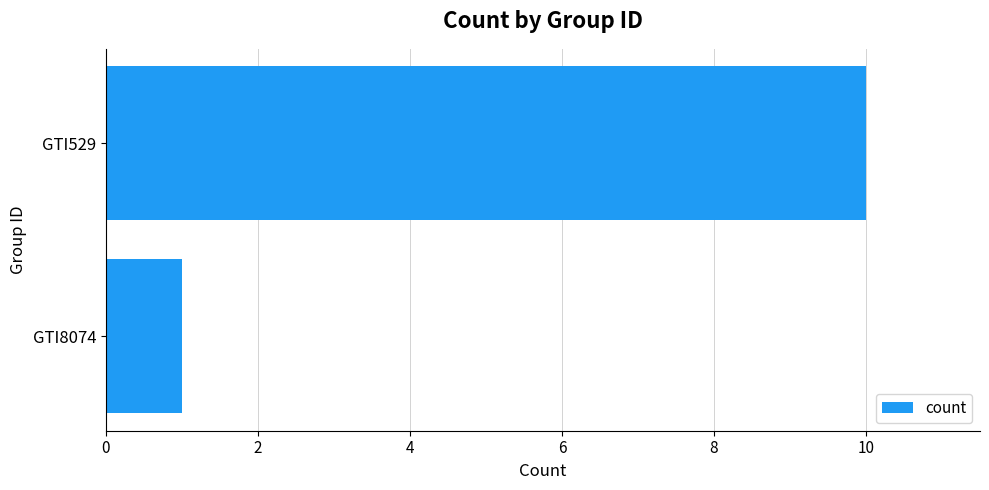

How many values are between 1 and 10?

2